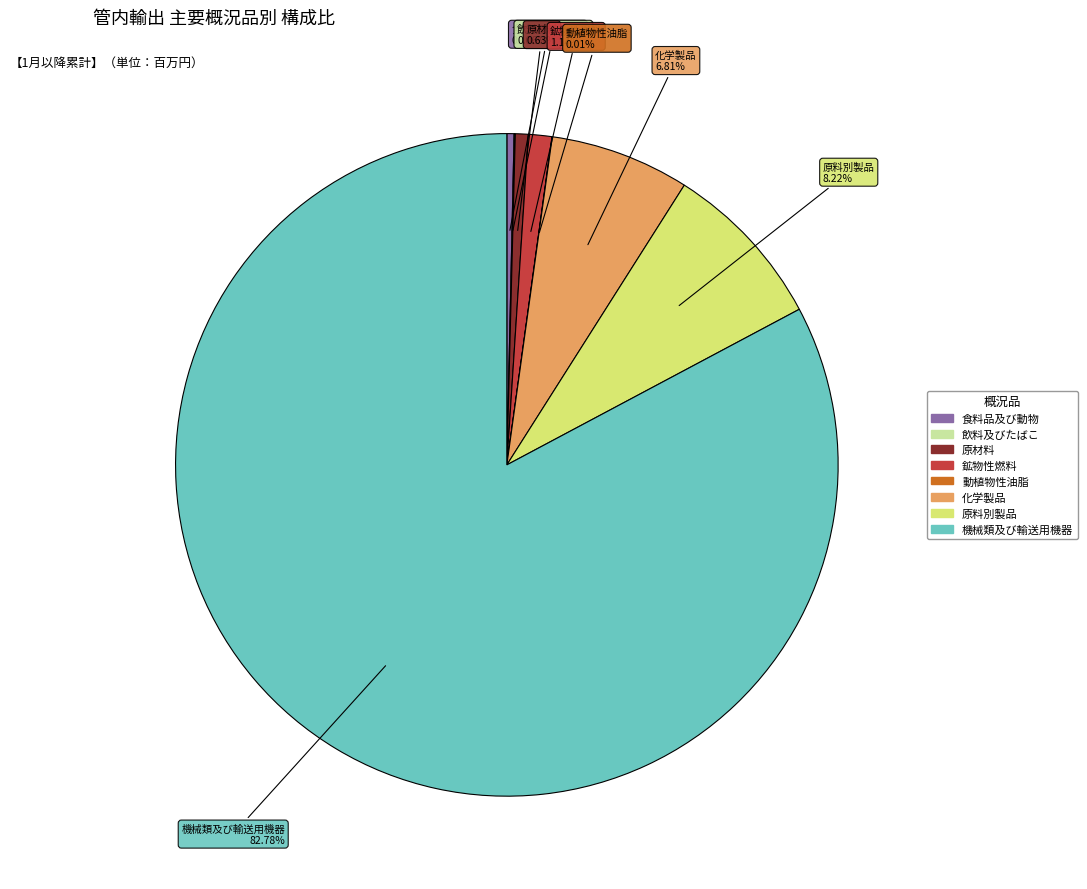

Does 機械類及び輸送用機器 account for over 50% of the chart?

Yes